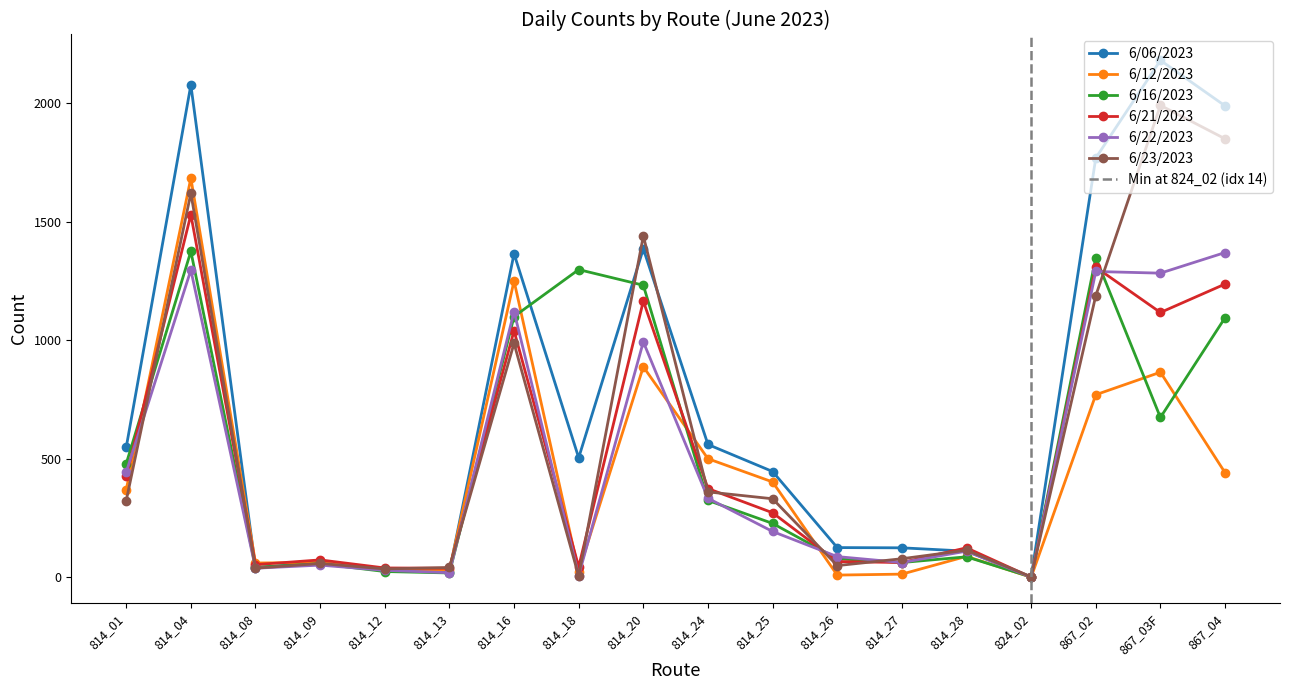

Reading left to right, what are all the values shown in this chart?

6/06/2023: 814_01=548	814_04=2077	814_08=40	814_09=62	814_12=30	814_13=24	814_16=1365	814_18=504	814_20=1386	814_24=560	814_25=446	814_26=125	814_27=124	814_28=110	824_02=0	867_02=1769	867_03F=2181	867_04=1989
6/12/2023: 814_01=369	814_04=1684	814_08=60	814_09=62	814_12=32	814_13=31	814_16=1250	814_18=24	814_20=888	814_24=500	814_25=402	814_26=9	814_27=13	814_28=88	824_02=0	867_02=770	867_03F=865	867_04=441
6/16/2023: 814_01=479	814_04=1375	814_08=42	814_09=57	814_12=24	814_13=18	814_16=1100	814_18=1298	814_20=1232	814_24=324	814_25=227	814_26=78	814_27=62	814_28=86	824_02=1	867_02=1349	867_03F=674	867_04=1095
6/21/2023: 814_01=425	814_04=1530	814_08=53	814_09=73	814_12=39	814_13=38	814_16=1040	814_18=44	814_20=1165	814_24=374	814_25=272	814_26=66	814_27=62	814_28=124	824_02=0	867_02=1308	867_03F=1117	867_04=1237
6/22/2023: 814_01=443	814_04=1296	814_08=38	814_09=51	814_12=29	814_13=19	814_16=1121	814_18=7	814_20=993	814_24=333	814_25=193	814_26=87	814_27=62	814_28=110	824_02=0	867_02=1290	867_03F=1283	867_04=1370
6/23/2023: 814_01=323	814_04=1620	814_08=38	814_09=58	814_12=35	814_13=41	814_16=987	814_18=5	814_20=1440	814_24=360	814_25=331	814_26=49	814_27=78	814_28=114	824_02=2	867_02=1188	867_03F=1991	867_04=1850